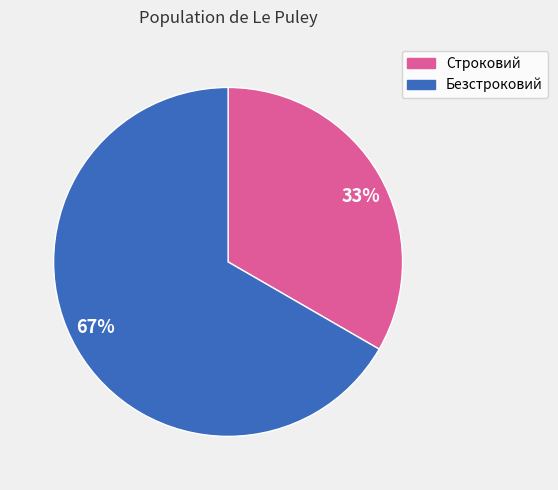

Which category has the smallest portion of the pie?

33%